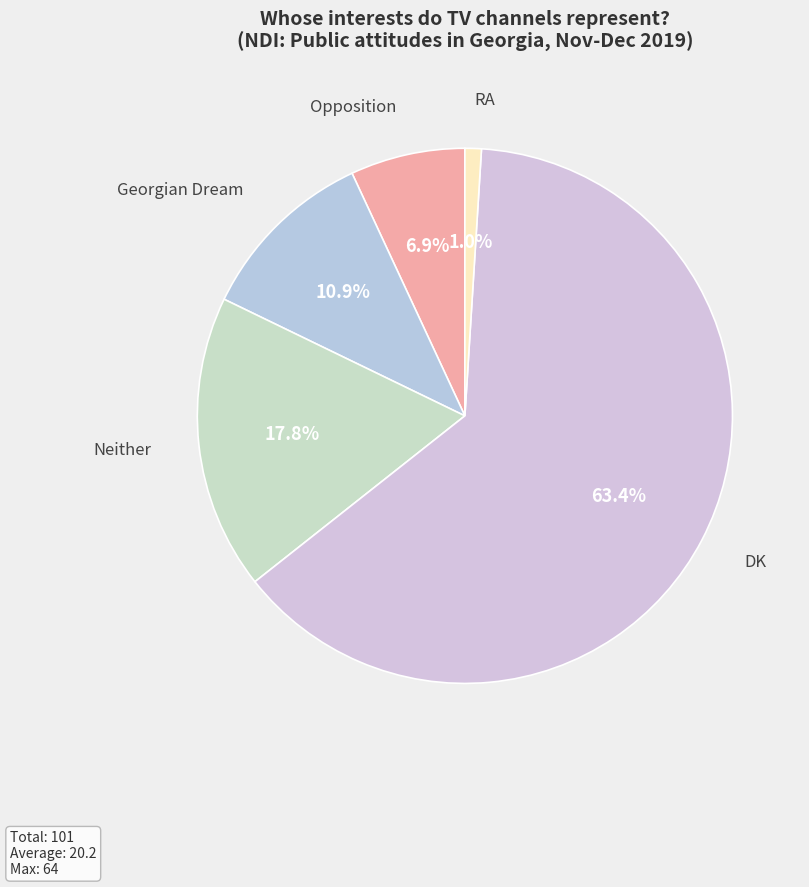

What percentage is the Neither slice, to the nearest percent?

18%